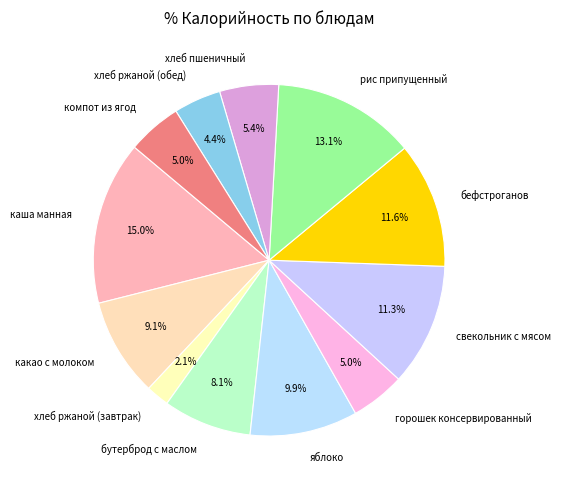

To the nearest percent, what is the average slice percentage?

8%